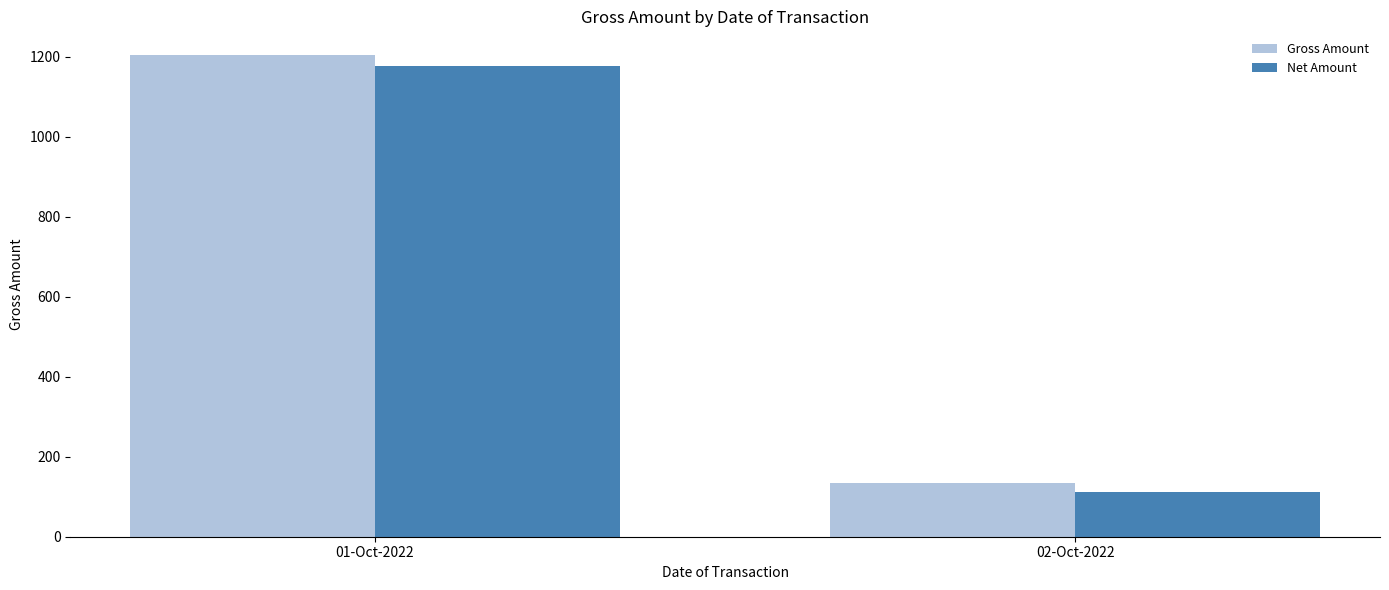

Rank the series at 01-Oct-2022 from lowest to highest value.

Net Amount, Gross Amount